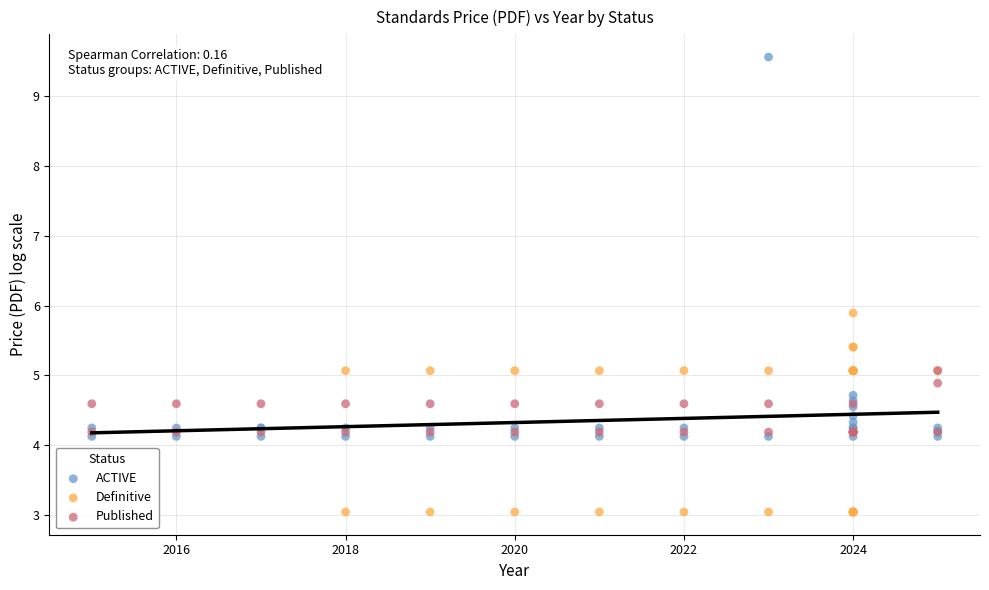

Which series has the largest Y range (max minus min)?

ACTIVE